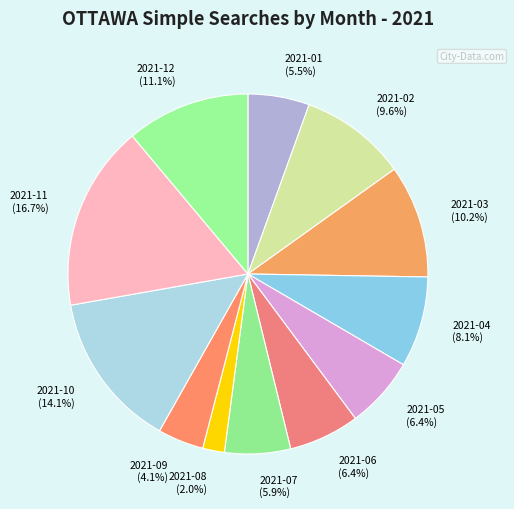

What portion of the pie excludes 2021-07?

94.1%